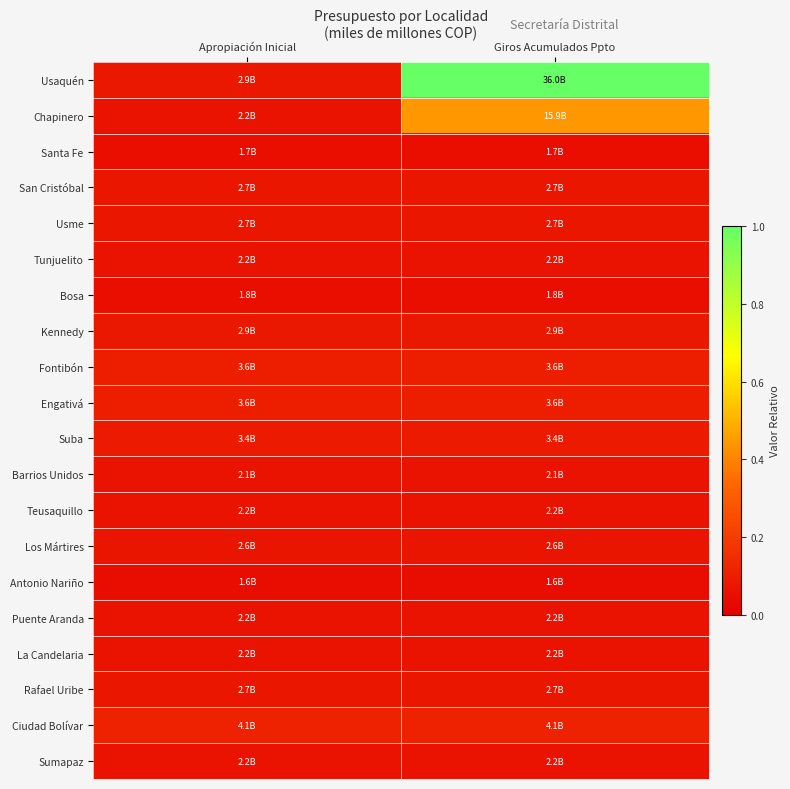

Which series changed the most between Apropiación Inicial and Giros Acumulados Ppto?

Usaquén